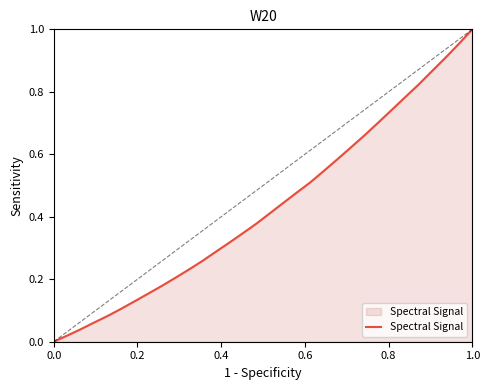

The value at 0.0 is 0.7. True or false?

False